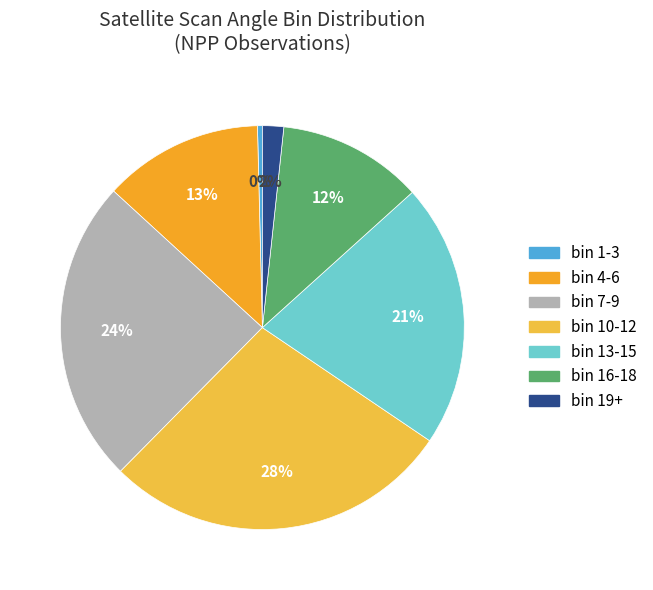

How many slices are in this pie chart?

7